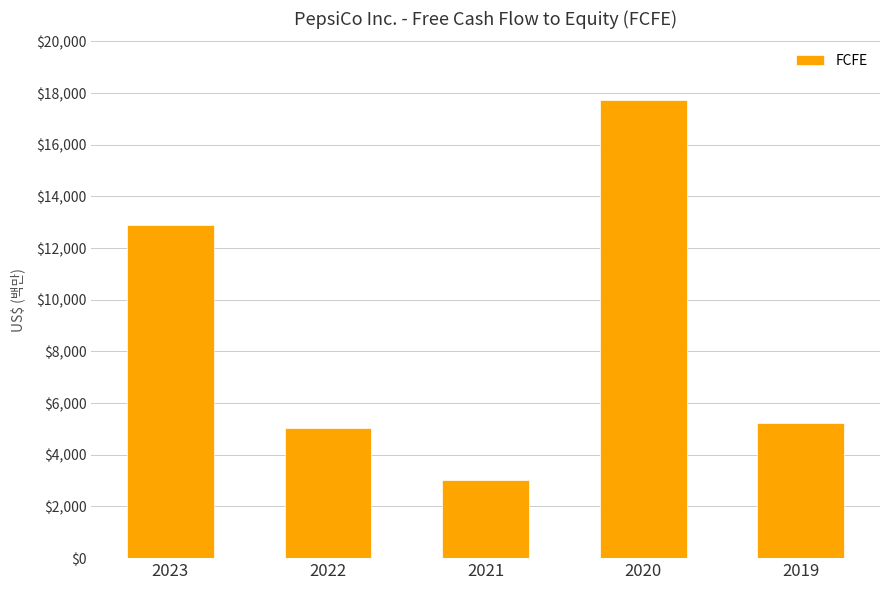

What is the value of the 2nd bar from the left?

5045